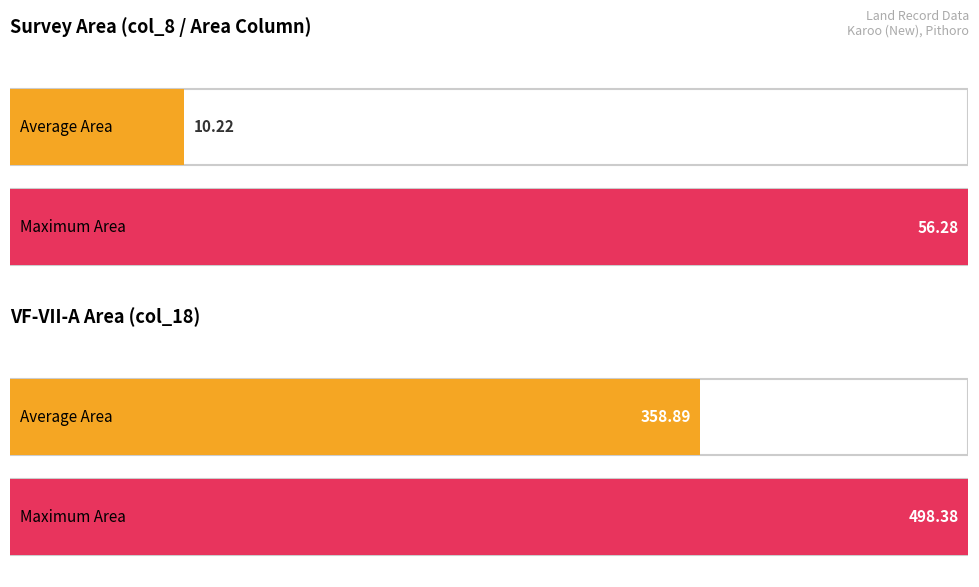

True or false: VII-B has a value of 323.7 at 13.

False